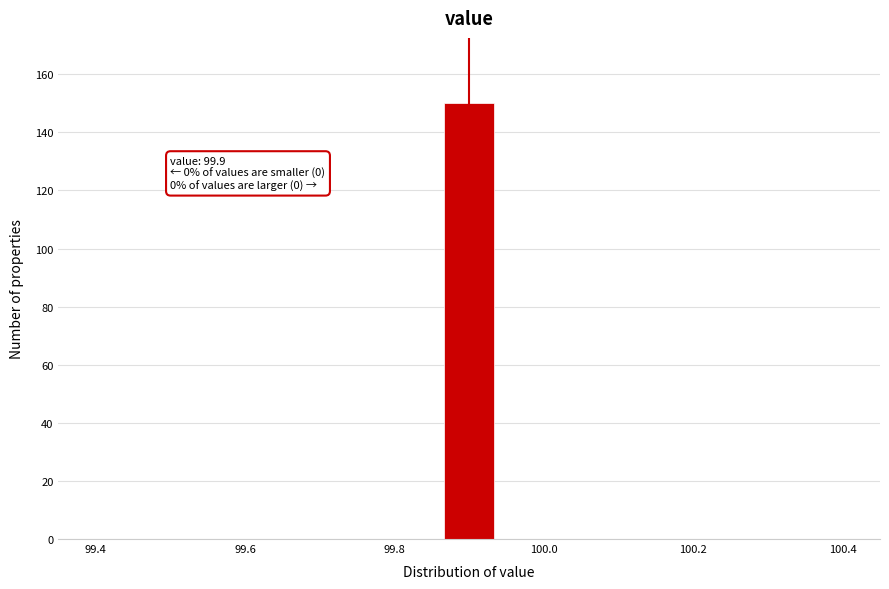

Around what value on the x-axis is the tallest bar? Give the approximate position of its centre, as read against the axis.

99.90